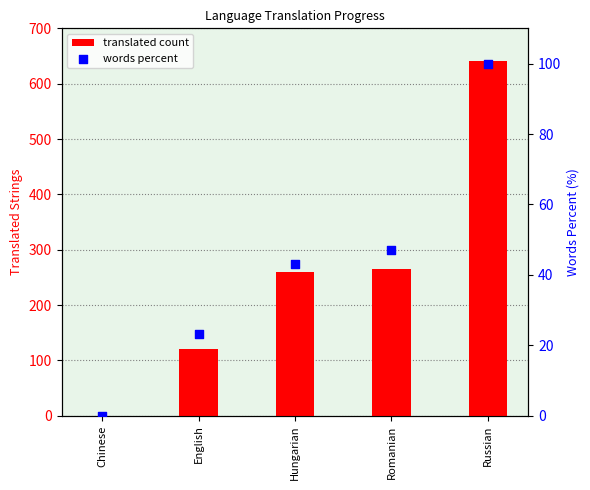

At how many categories does at least one series exceed 447?

1